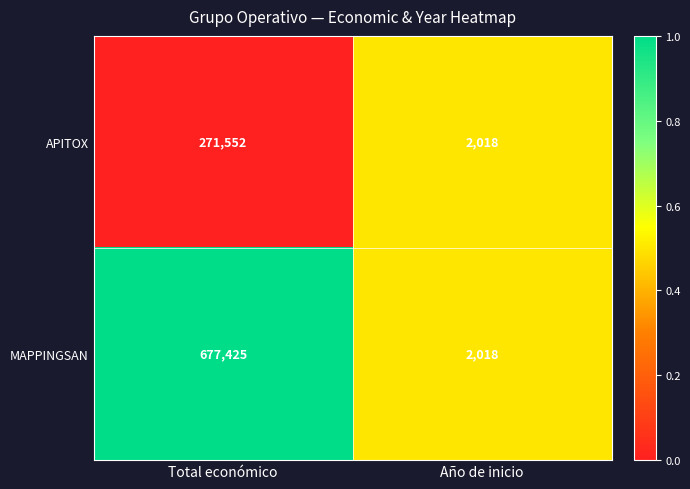

Between Total económico and Año de inicio, which series saw the biggest shift?

MAPPINGSAN